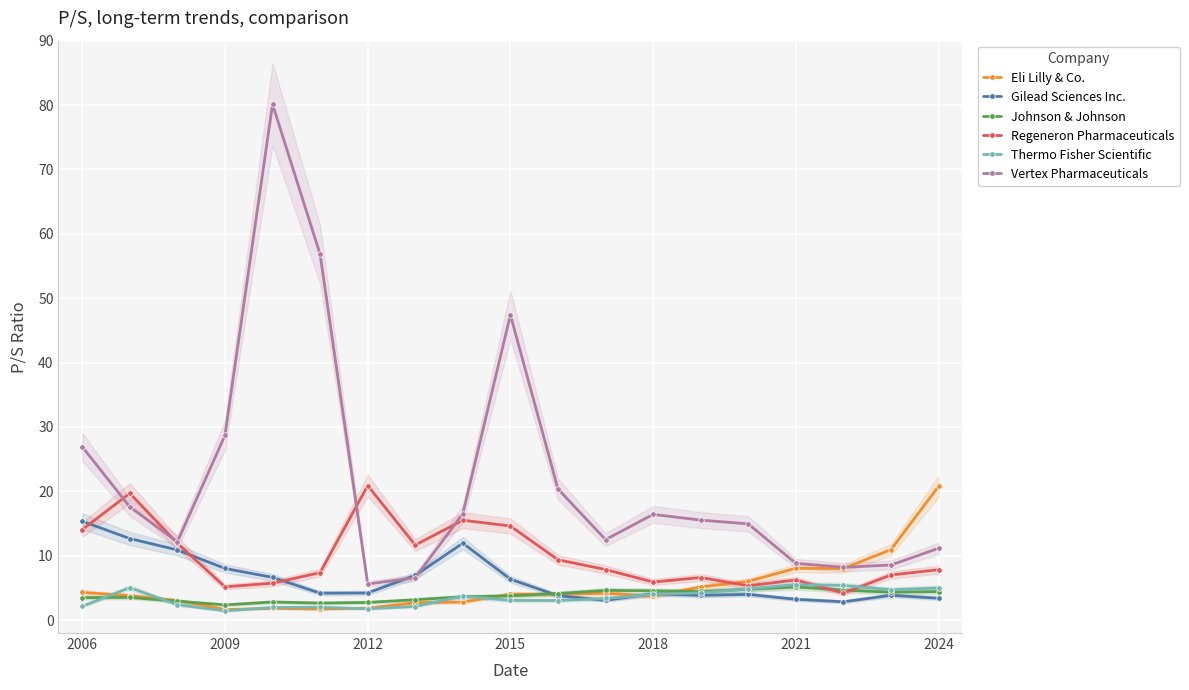

True or false: Johnson & Johnson and Vertex Pharmaceuticals cross at least once.

False